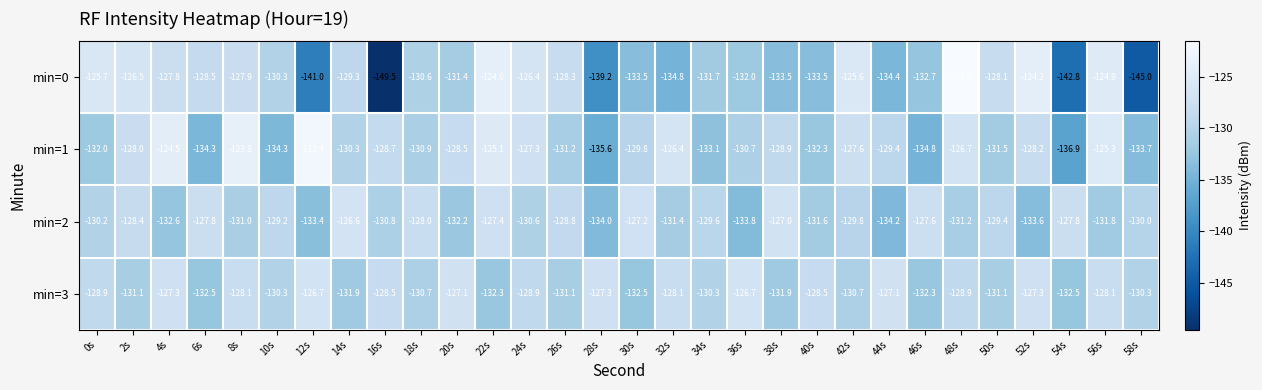

What is the total value across all series at 2s?

-514.0